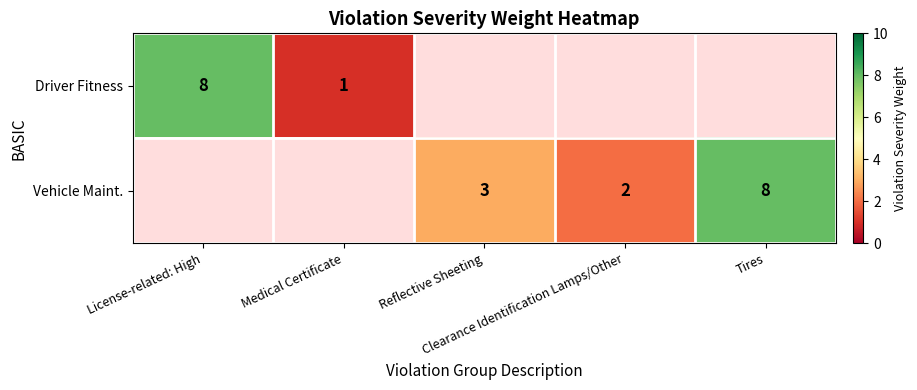

How many series are shown in this chart?

2